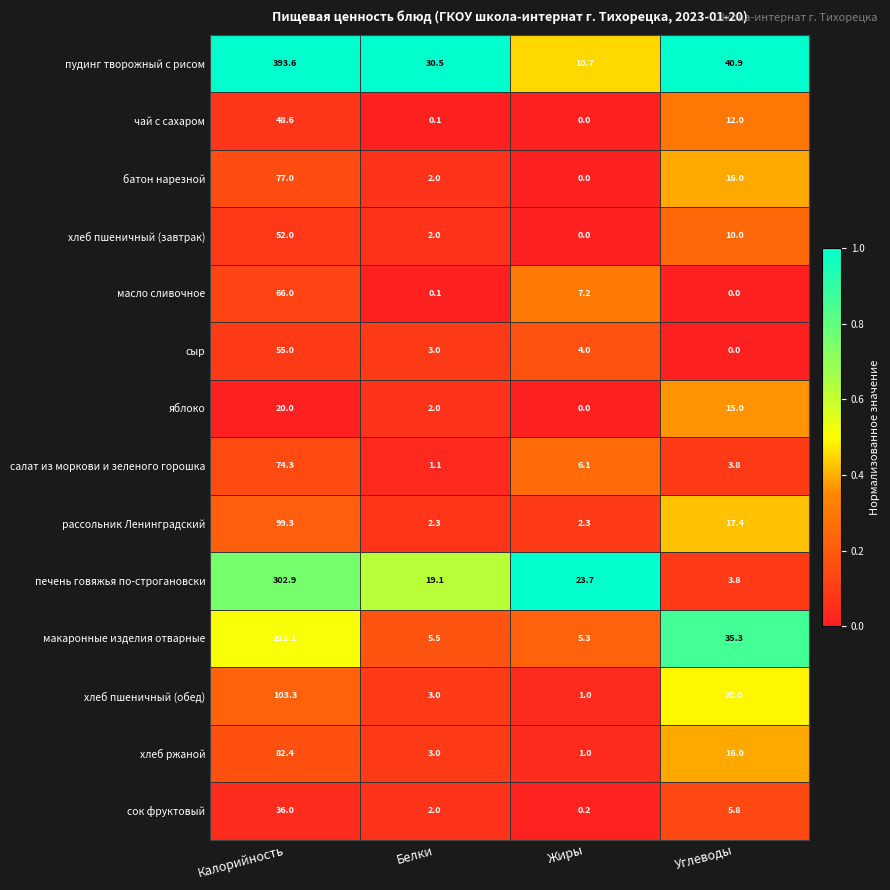

Count the number of data series in this chart.

14